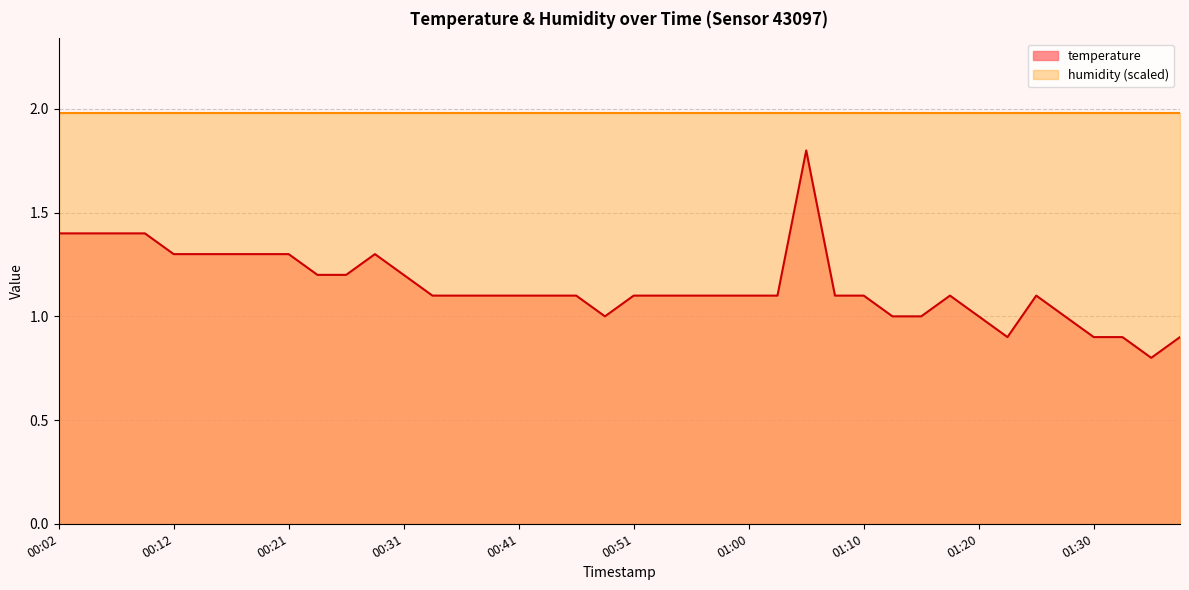

List the labels in order of value, smallest first.

01:34, 01:22, 01:30, 01:32, 01:37, 00:48, 01:13, 01:15, 01:20, 01:27, 00:34, 00:36, 00:38, 00:41, 00:43, 00:46, 00:51, 00:53, 00:55, 00:58, 01:00, 01:03, 01:08, 01:10, 01:17, 01:25, 00:24, 00:26, 00:31, 00:12, 00:14, 00:17, 00:19, 00:21, 00:29, 00:02, 00:04, 00:07, 00:09, 01:05